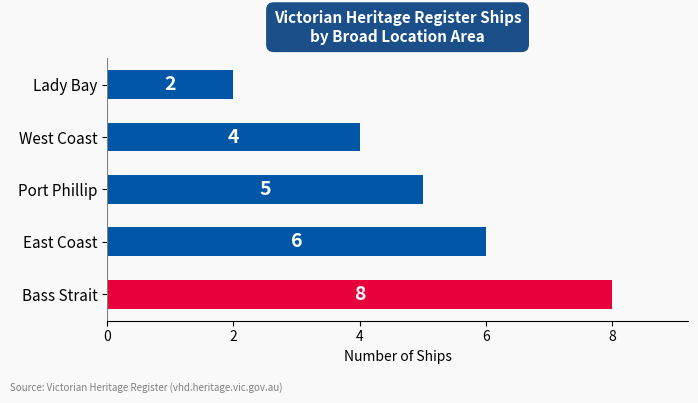

The chart shows a value of 4 at West Coast. True or false?

True